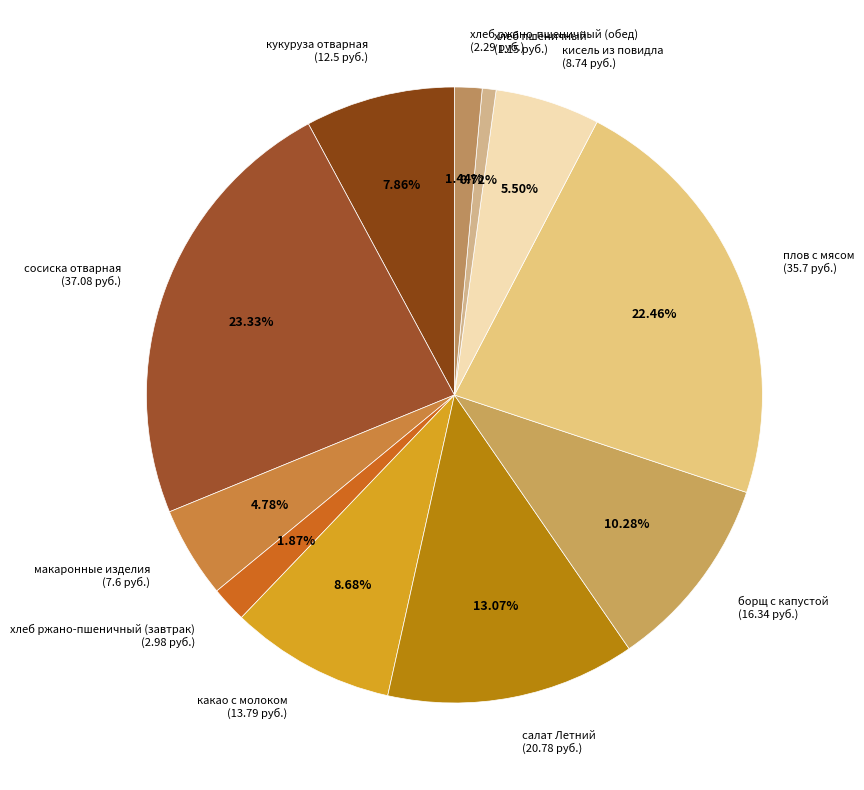

What is the ratio of the value at какао с молоком to the value at хлеб ржано-пшеничный (обед)?

6.0